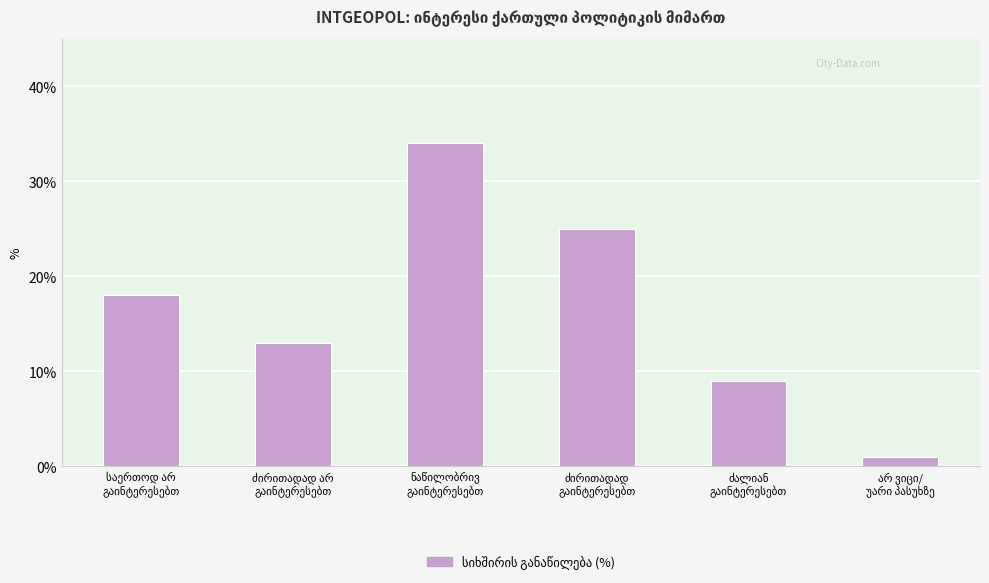

What is the greatest value displayed?

34